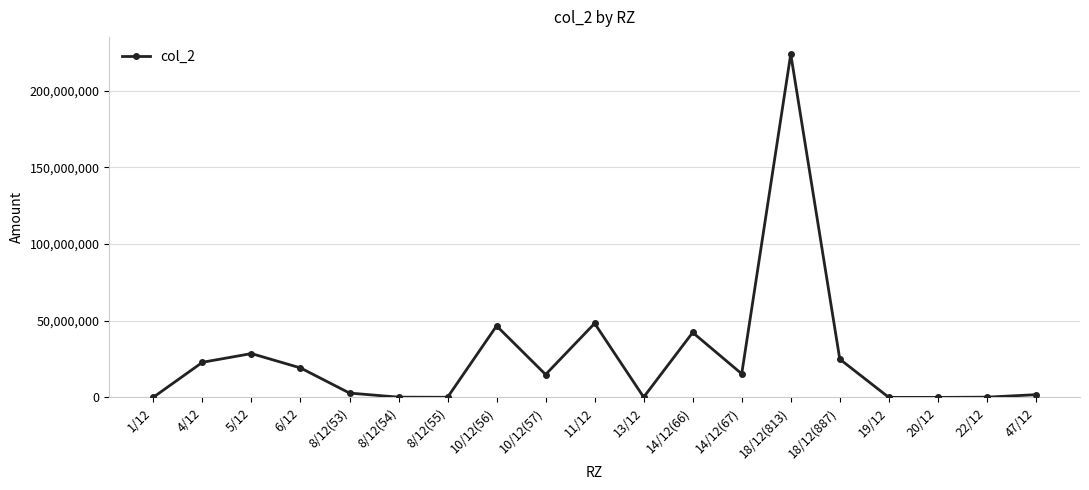

What is the difference between the values at 47/12 and 4/12?

21125674.5